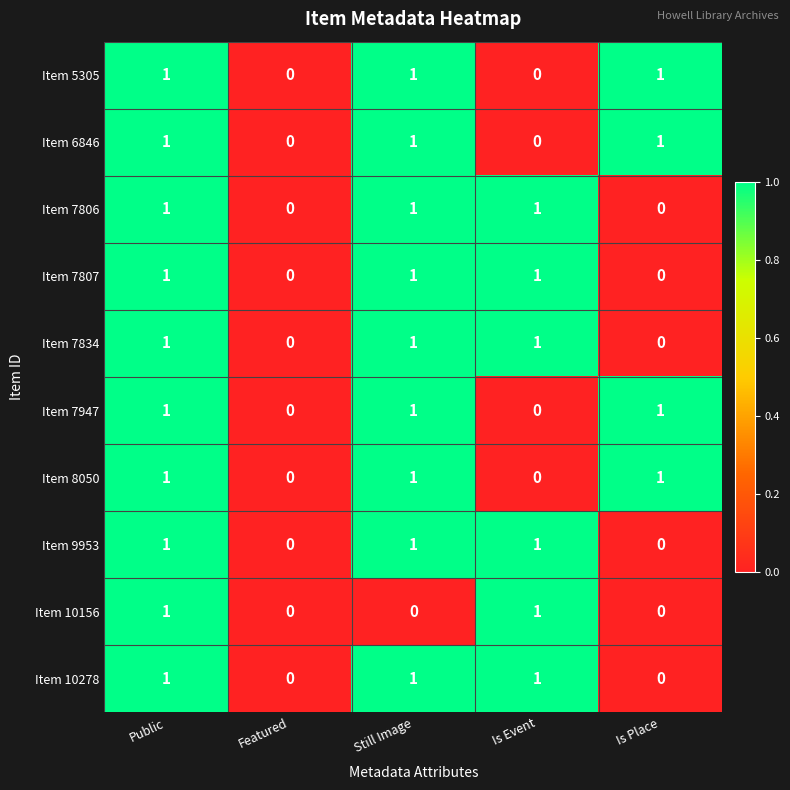

What is the total value across all series at Still Image?

9